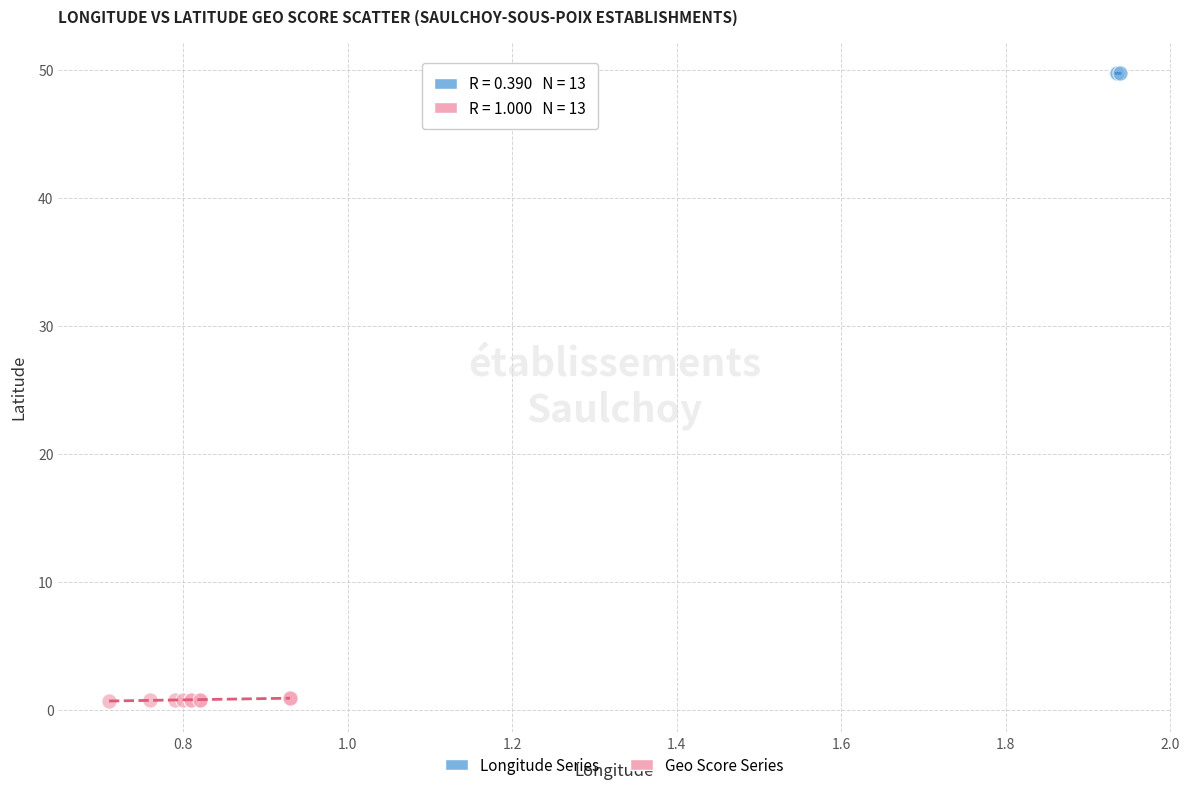

Which series has the widest spread of Y values?

Geo Score Series